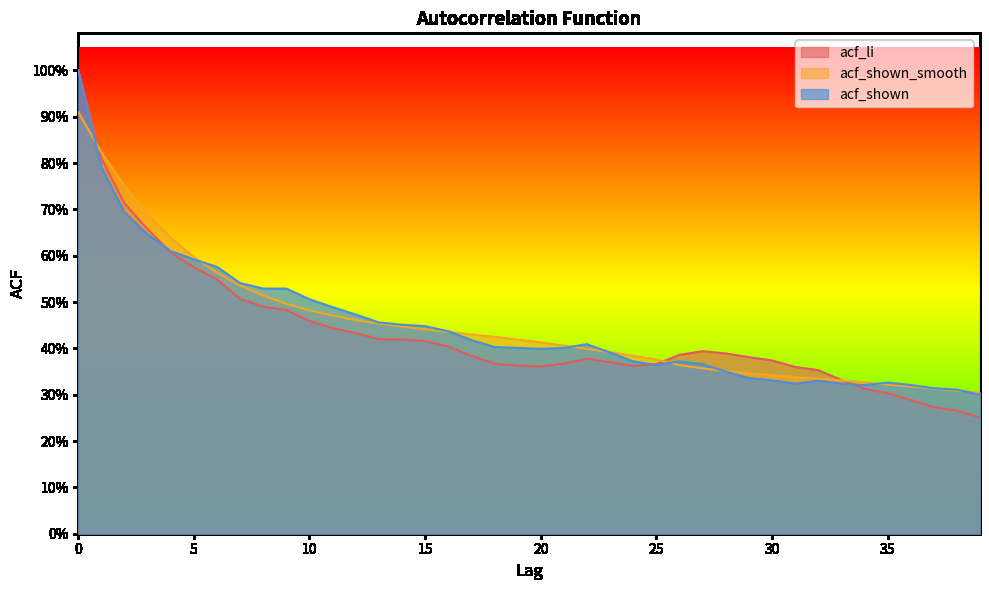

Is the value of acf_shown_smooth at 1 greater than the value of acf_shown at 19?

Yes